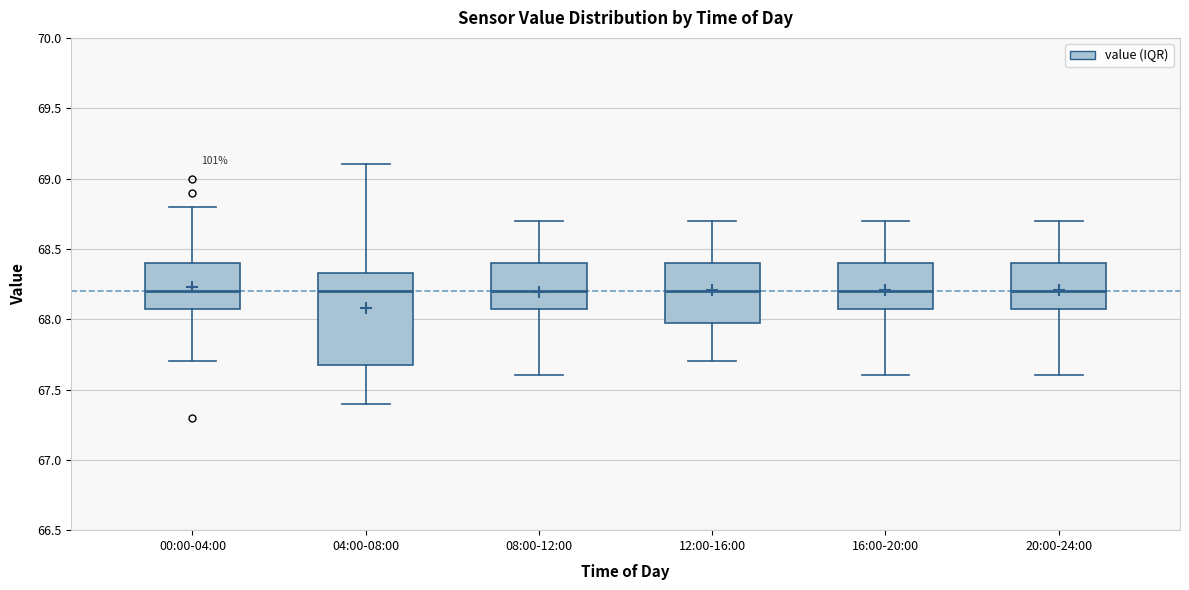

Which box is the tallest, from its lower edge to its upper edge?

04:00-08:00